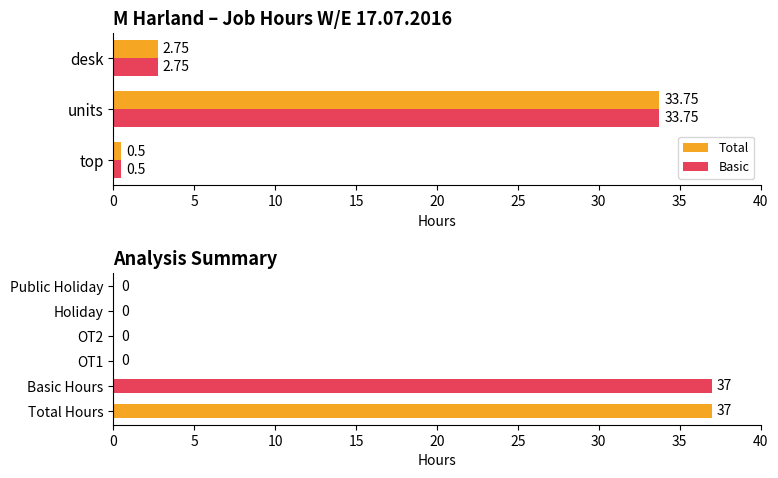

At which label does Total reach its peak?

units